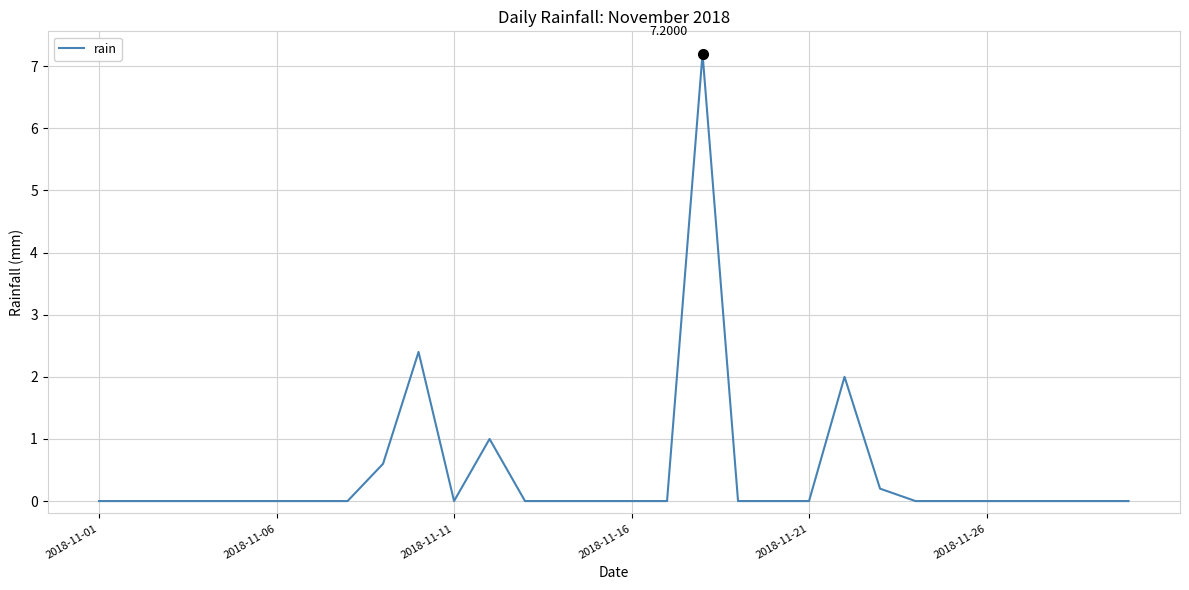

Reading right to left, extract all data points from this chart.

0.0	0.0	0.0	0.0	0.0	0.0	0.0	0.2	2.0	0.0	0.0	0.0	7.2	0.0	0.0	0.0	0.0	0.0	1.0	0.0	2.4	0.6	0.0	0.0	0.0	0.0	0.0	0.0	0.0	0.0